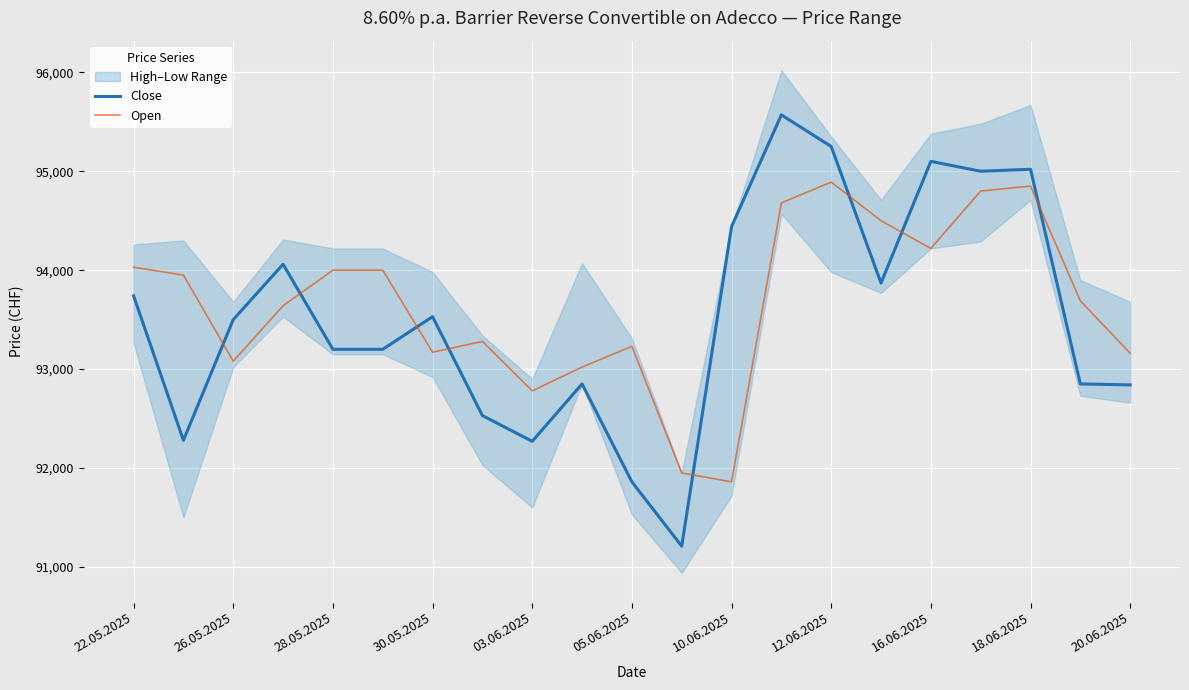

How many lines are shown in the chart?

2